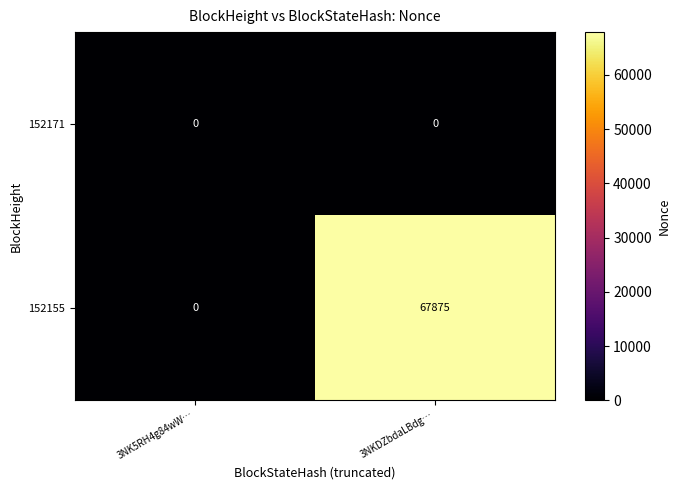

At which category does the chart reach its peak across all series?

3NKDZbdaLBdg…